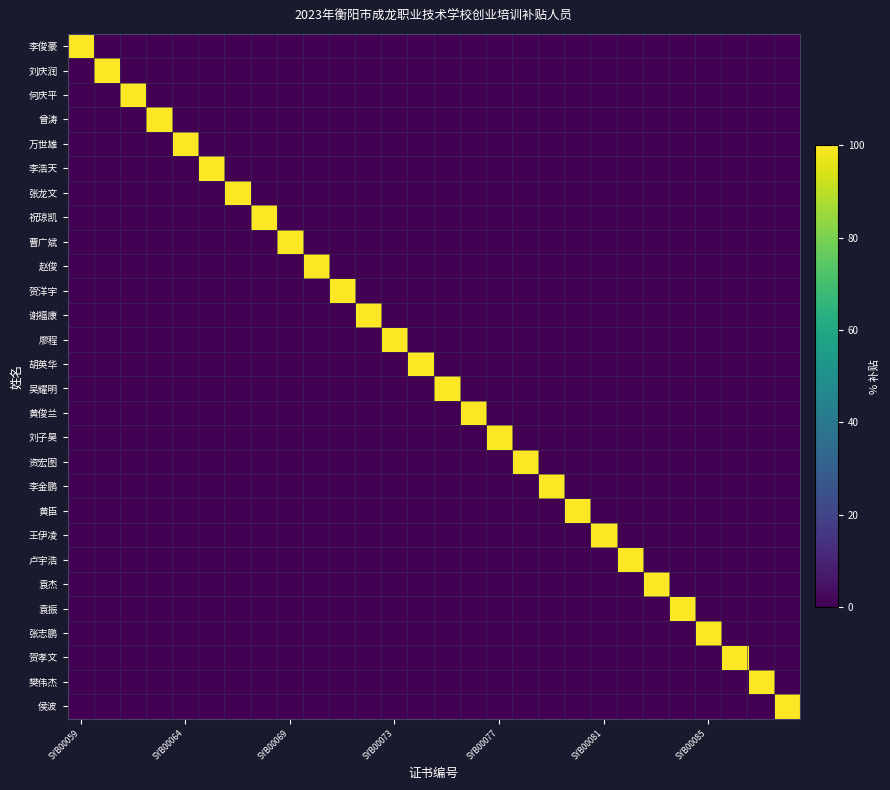

Which series has the largest total across all categories?

李俊豪